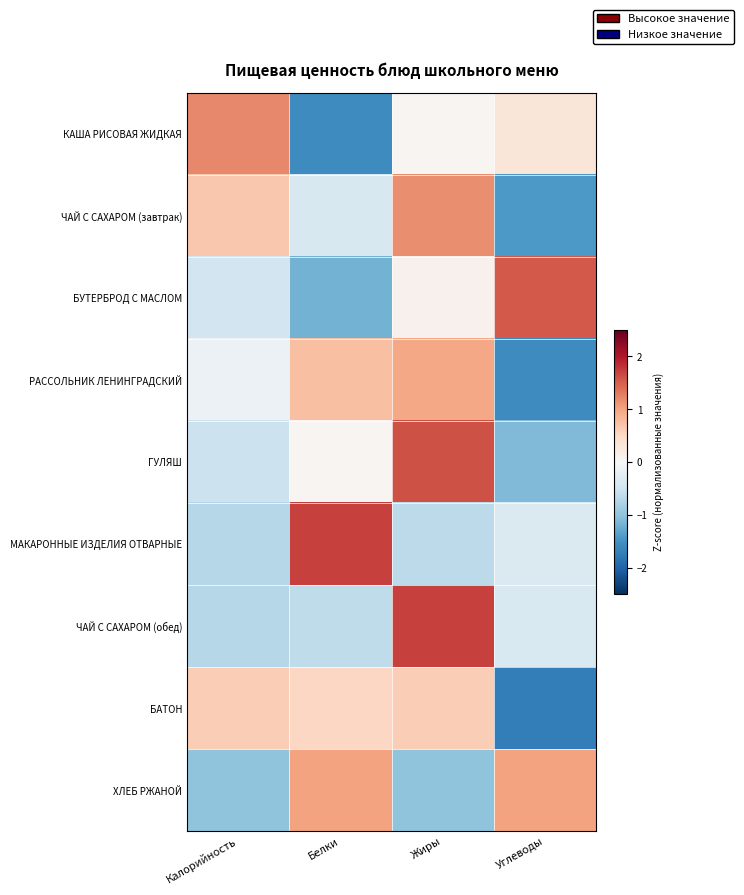

Reading left to right, extract all data points from this chart.

КАША РИСОВАЯ ЖИДКАЯ: Калорийность=1.2	Белки=-1.6	Жиры=0.1	Углеводы=0.3
ЧАЙ С САХАРОМ (завтрак): Калорийность=0.7	Белки=-0.4	Жиры=1.2	Углеводы=-1.4
БУТЕРБРОД С МАСЛОМ: Калорийность=-0.5	Белки=-1.2	Жиры=0.1	Углеводы=1.5
РАССОЛЬНИК ЛЕНИНГРАДСКИЙ: Калорийность=-0.1	Белки=0.8	Жиры=1.0	Углеводы=-1.6
ГУЛЯШ: Калорийность=-0.5	Белки=0.0	Жиры=1.6	Углеводы=-1.1
МАКАРОННЫЕ ИЗДЕЛИЯ ОТВАРНЫЕ: Калорийность=-0.7	Белки=1.7	Жиры=-0.7	Углеводы=-0.4
ЧАЙ С САХАРОМ (обед): Калорийность=-0.7	Белки=-0.6	Жиры=1.7	Углеводы=-0.4
БАТОН: Калорийность=0.6	Белки=0.5	Жиры=0.6	Углеводы=-1.7
ХЛЕБ РЖАНОЙ: Калорийность=-1.0	Белки=1.0	Жиры=-1.0	Углеводы=1.0